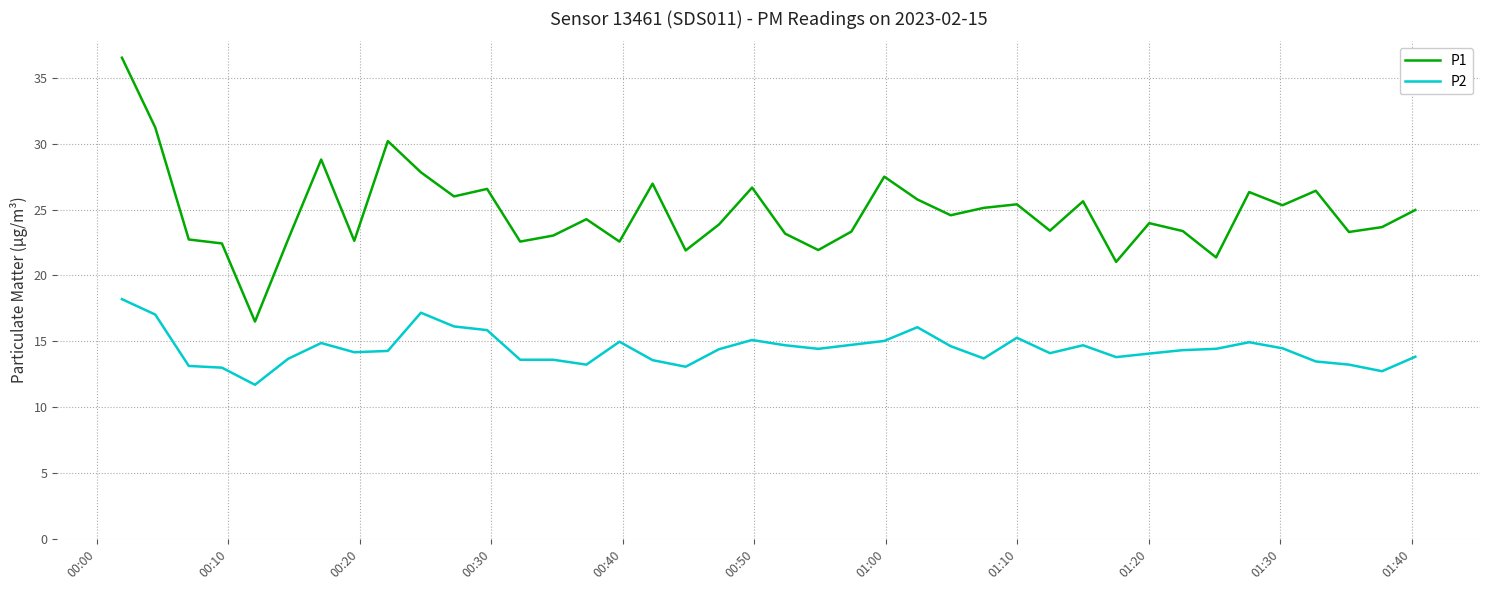

What is the lowest value of the P2 series?

11.7